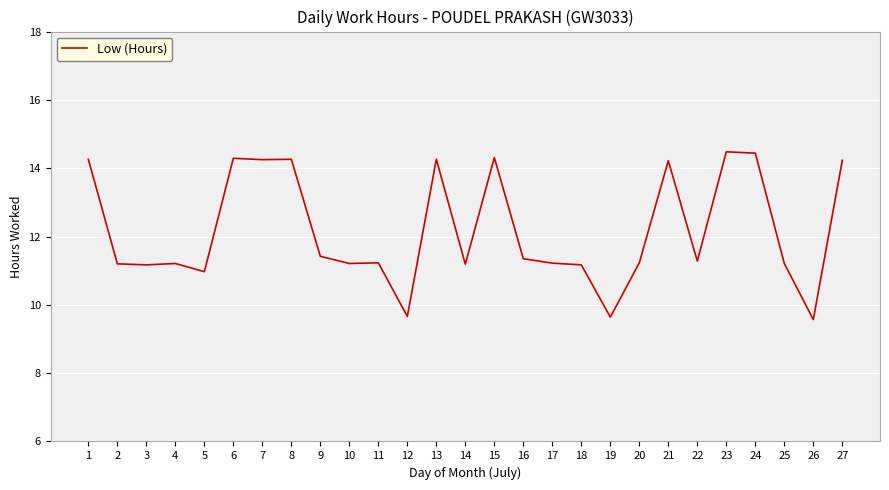

Between 13 and 10, which is larger?

13